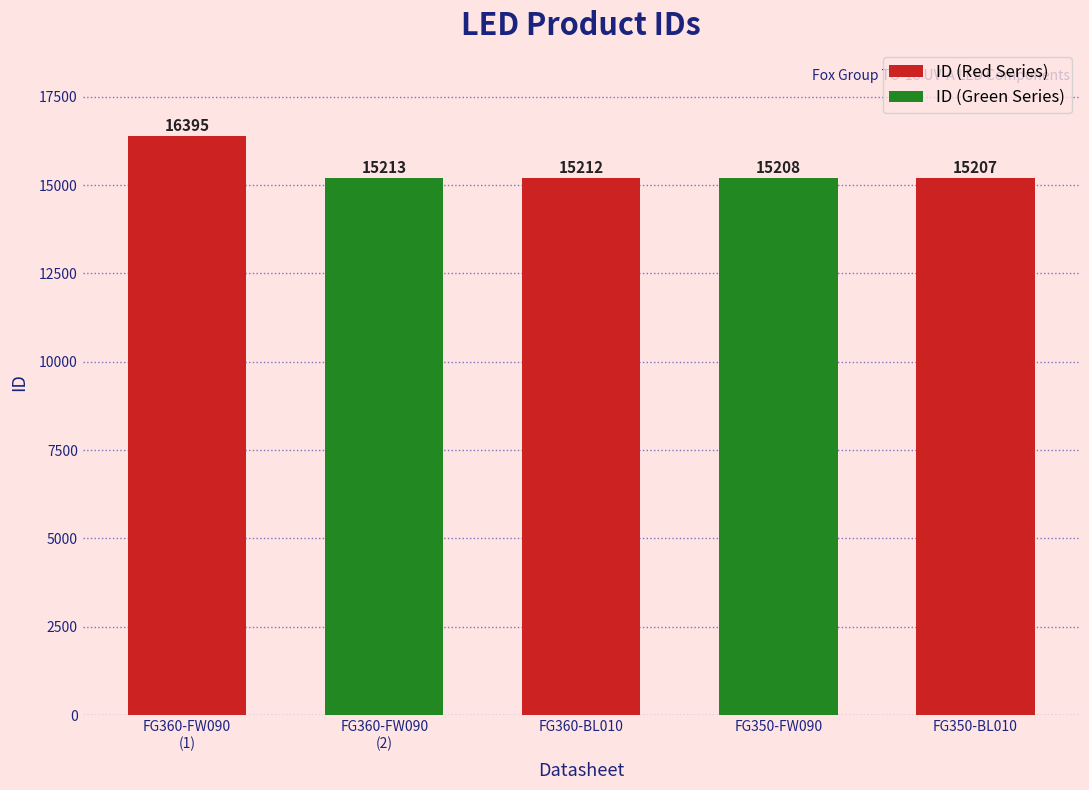

Does the chart contain stacked bars?

No